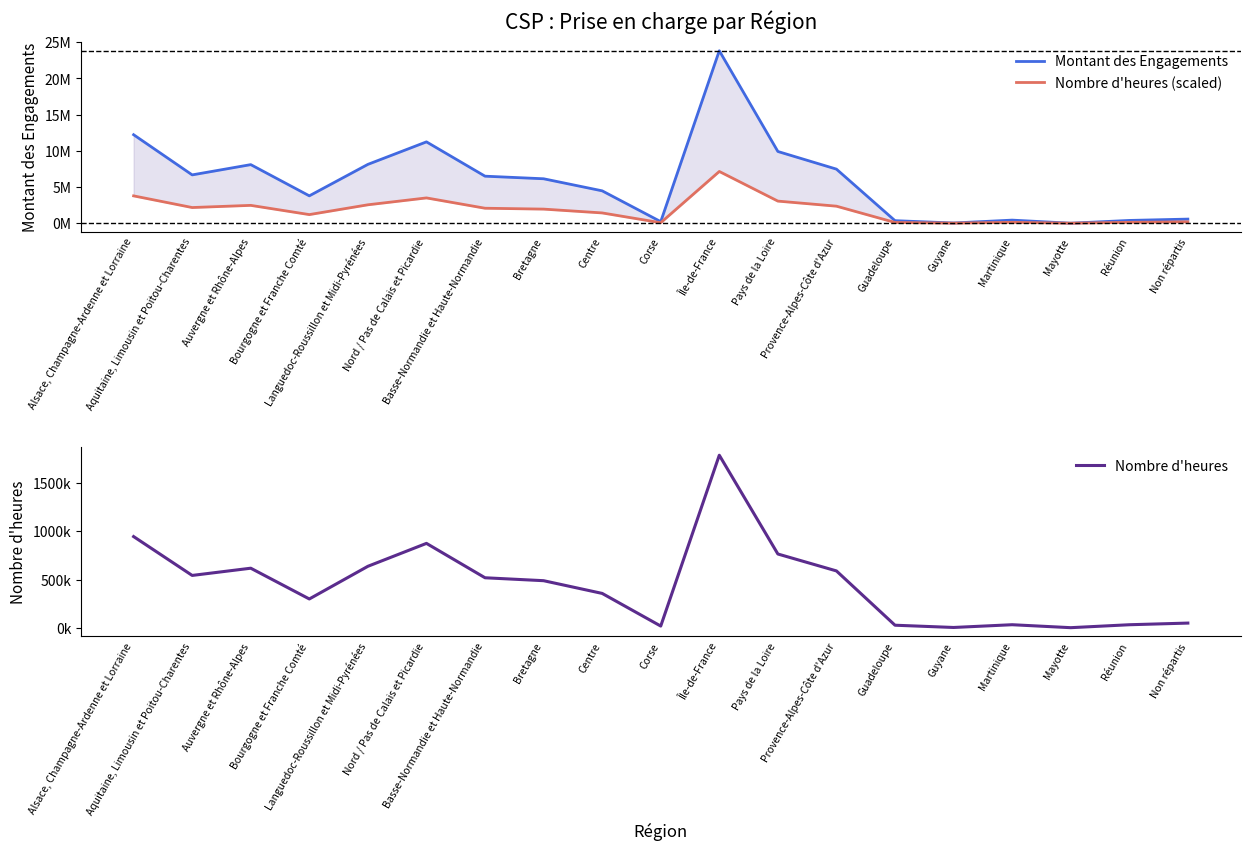

Reading left to right, extract all data points from this chart.

Montant des Engagements: Alsace, Champagne-Ardenne et Lorraine=12228190.0	Aquitaine, Limousin et Poitou-Charentes=6676305.0	Auvergne et Rhône-Alpes=8095253.0	Bourgogne et Franche Comté=3782289.0	Languedoc-Roussillon et Midi-Pyrénées=8130058.0	Nord / Pas de Calais et Picardie=11239977.0	Basse-Normandie et Haute-Normandie=6498504.0	Bretagne=6141205.0	Centre=4473812.0	Corse=216743.0	Île-de-France=23831035.0	Pays de la Loire=9910877.0	Provence-Alpes-Côte d'Azur=7473131.0	Guadeloupe=350396.0	Guyane=28363.0	Martinique=426768.0	Mayotte=0.0	Réunion=383244.0	Non répartis=567743.0
Nombre d'heures (scaled): Alsace, Champagne-Ardenne et Lorraine=3776735.1	Aquitaine, Limousin et Poitou-Charentes=2165865.6	Auvergne et Rhône-Alpes=2465385.9	Bourgogne et Franche Comté=1190275.4	Languedoc-Roussillon et Midi-Pyrénées=2544742.9	Nord / Pas de Calais et Picardie=3494703.3	Basse-Normandie et Haute-Normandie=2069099.9	Bretagne=1947886.3	Centre=1420588.4	Corse=67071.2	Île-de-France=7149310.5	Pays de la Loire=3054432.6	Provence-Alpes-Côte d'Azur=2352996.4	Guadeloupe=102060.1	Guyane=8600.5	Martinique=122555.2	Mayotte=0.0	Réunion=121648.8	Non répartis=190269.2
Nombre d'heures: Alsace, Champagne-Ardenne et Lorraine=945885.0	Aquitaine, Limousin et Poitou-Charentes=542442.0	Auvergne et Rhône-Alpes=617457.0	Bourgogne et Franche Comté=298105.0	Languedoc-Roussillon et Midi-Pyrénées=637332.0	Nord / Pas de Calais et Picardie=875250.0	Basse-Normandie et Haute-Normandie=518207.0	Bretagne=487849.0	Centre=355787.0	Corse=16798.0	Île-de-France=1790548.0	Pays de la Loire=764984.0	Provence-Alpes-Côte d'Azur=589309.0	Guadeloupe=25561.0	Guyane=2154.0	Martinique=30694.0	Mayotte=0.0	Réunion=30467.0	Non répartis=47653.0